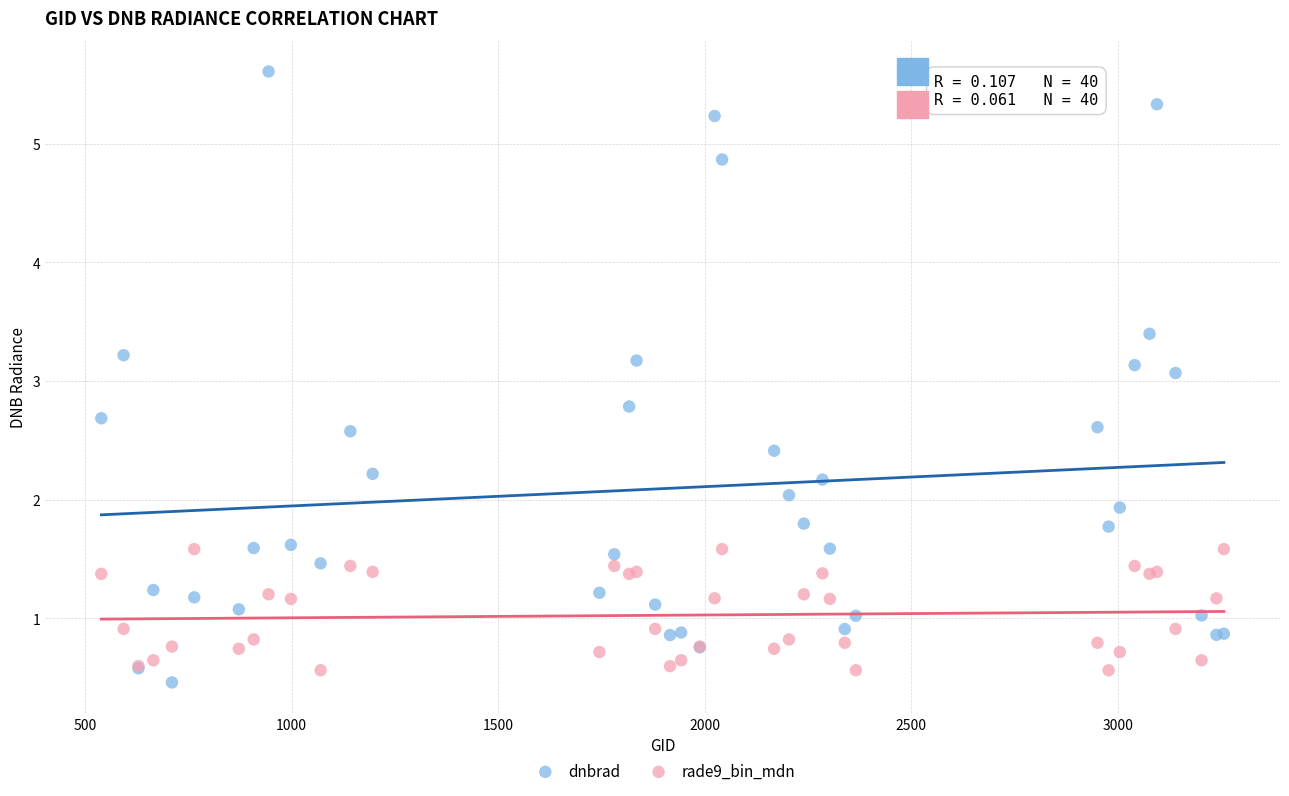

What is the X range (max minus min) for the scatter plot?

2718.0